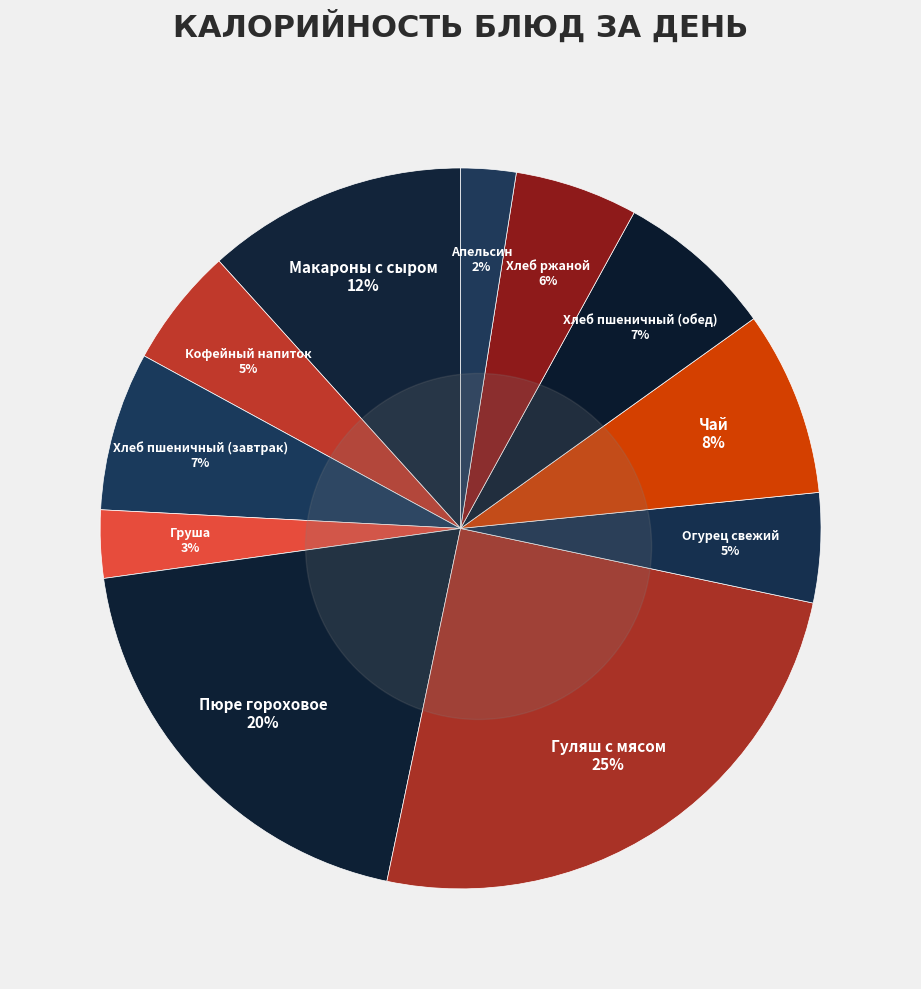

Does Хлеб пшеничный (завтрак) represent more than half of the total?

No